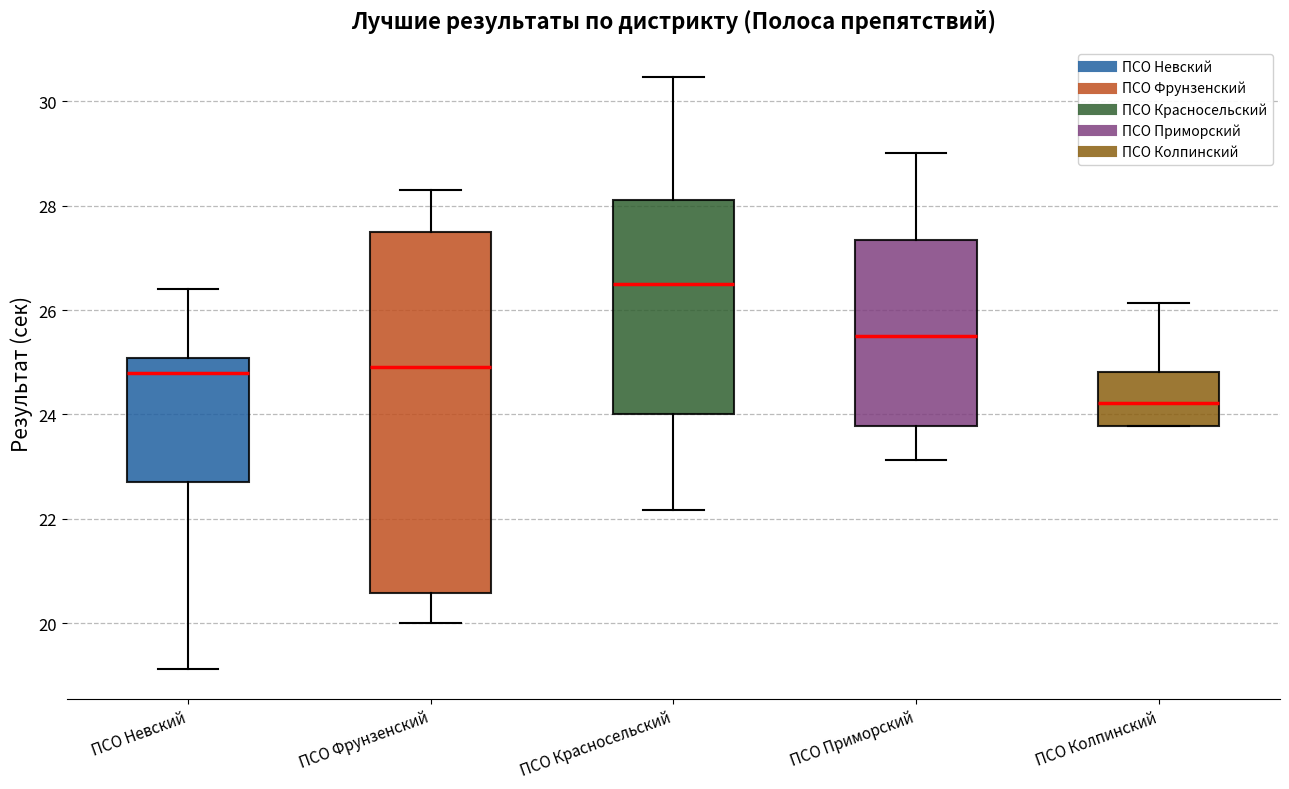

Reading left to right, read every box against the y-axis: the position of its median line, the range the box covers, and the ends of its whiskers. The values are not printed on the chart, so give them approximately, as read against the axis.

ПСО Невский: median 24.8, box 22.8 to 25.0, whiskers 19.2 to 26.4
ПСО Фрунзенский: median 25.0, box 20.6 to 27.6, whiskers 20.0 to 28.4
ПСО Красносельский: median 26.6, box 24.0 to 28.2, whiskers 22.2 to 30.4
ПСО Приморский: median 25.6, box 23.8 to 27.4, whiskers 23.2 to 29.0
ПСО Колпинский: median 24.2, box 23.8 to 24.8, whiskers 23.8 to 26.2